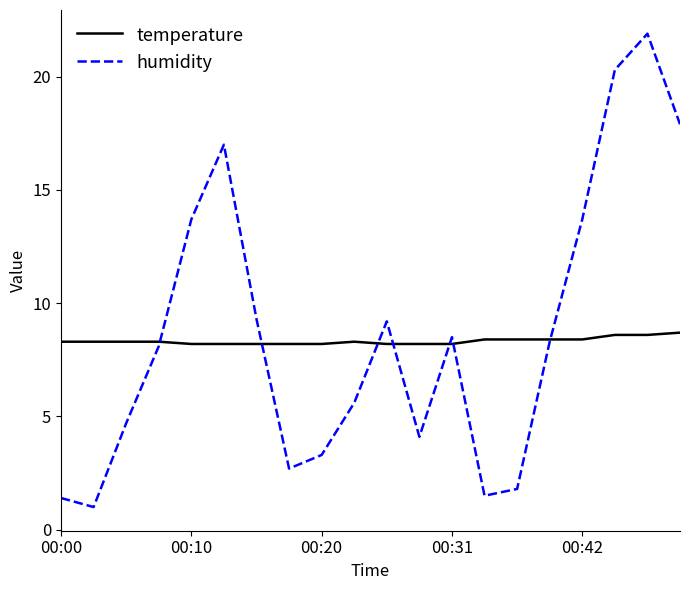

Which series has the widest spread of values?

humidity